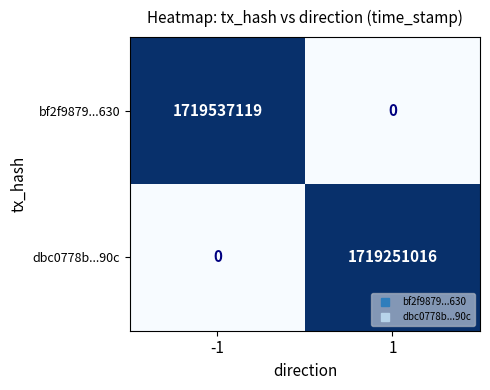

At which category is the sum across all series the highest?

-1